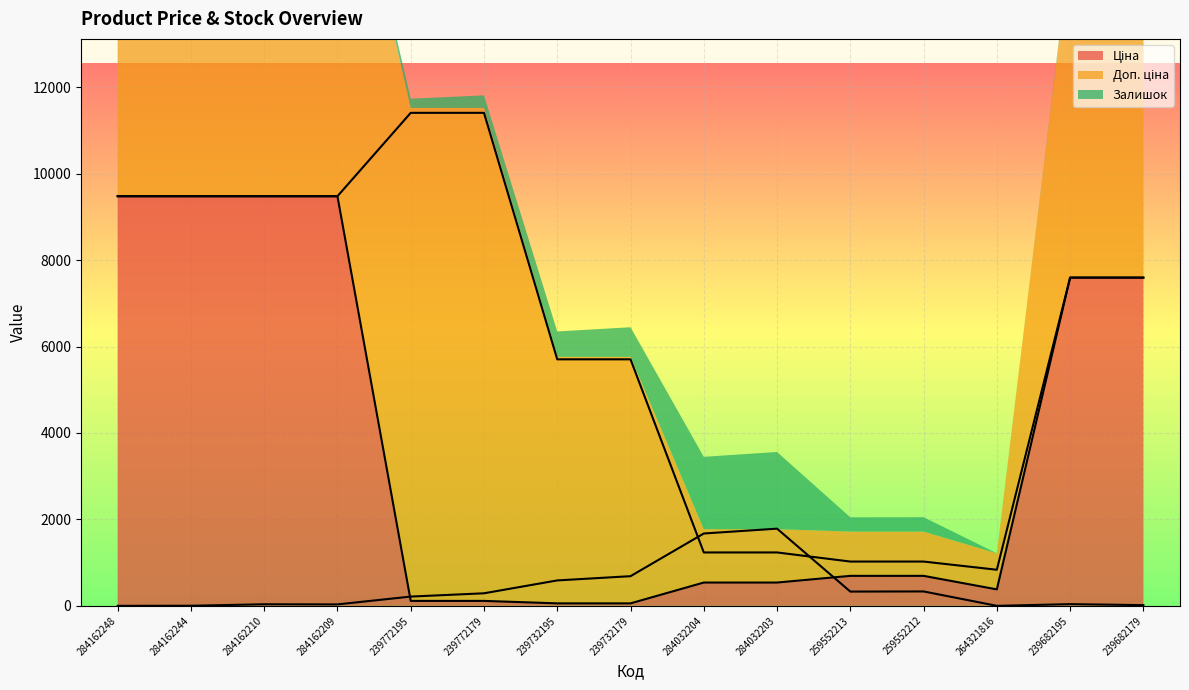

Rank the series by their average value, from lowest to highest.

Залишок, Ціна, Доп. ціна